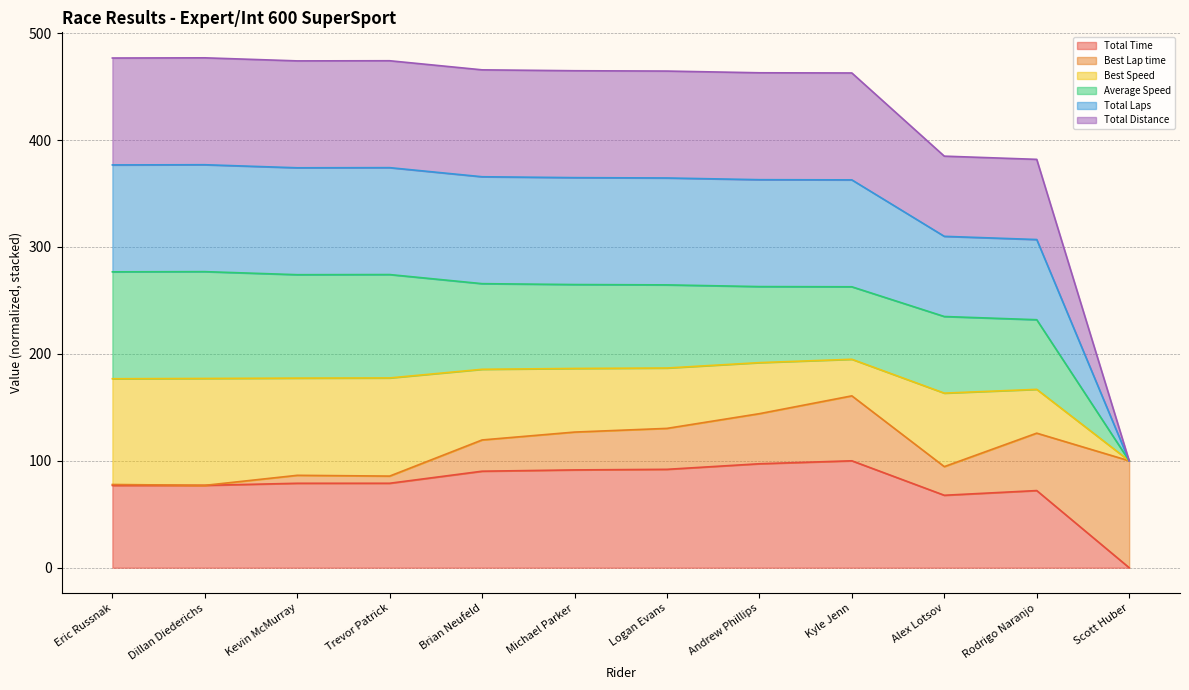

Where is the first local maximum for Total Laps?

Dillan Diederichs